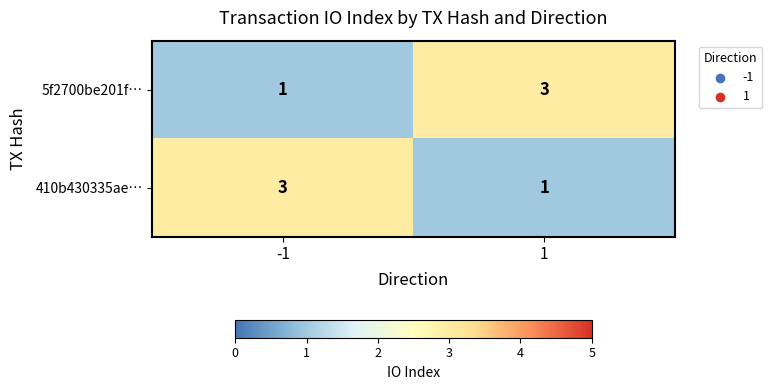

Read the 410b430335ae… value at -1.

3